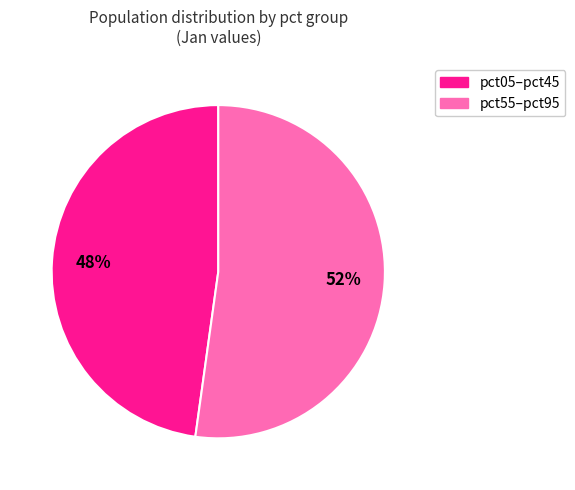

Is there any slice that represents more than half of the pie?

Yes